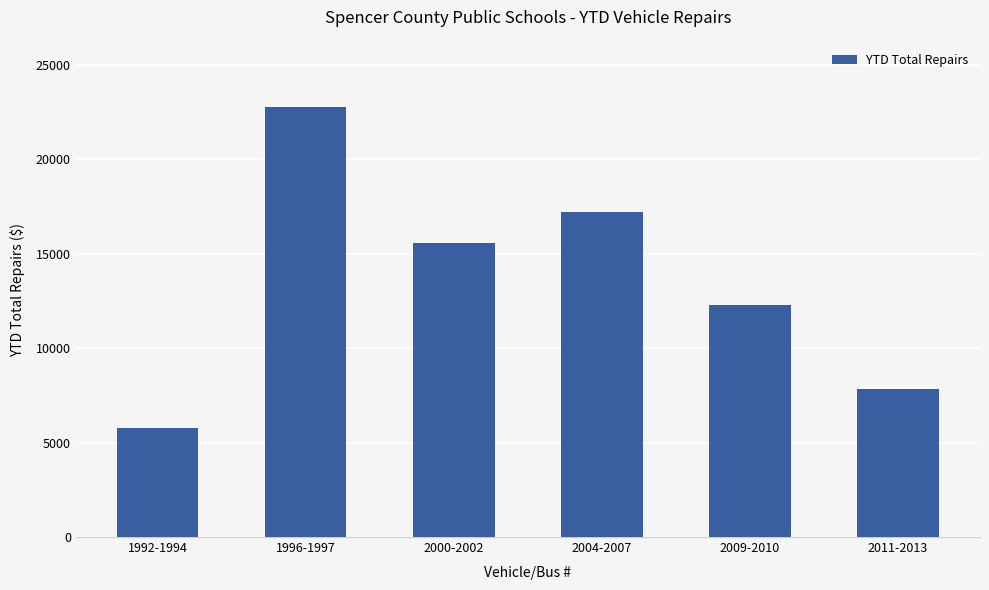

Rank the categories by value from highest to lowest.

1996-1997, 2004-2007, 2000-2002, 2009-2010, 2011-2013, 1992-1994